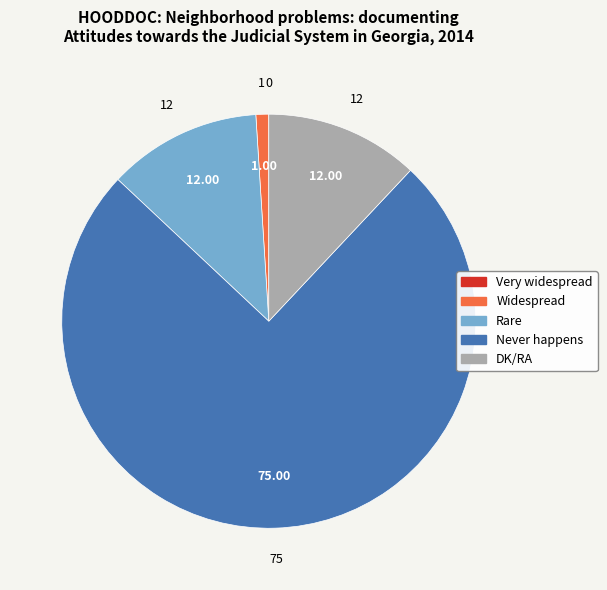

Does DK/RA represent more than half of the total?

No